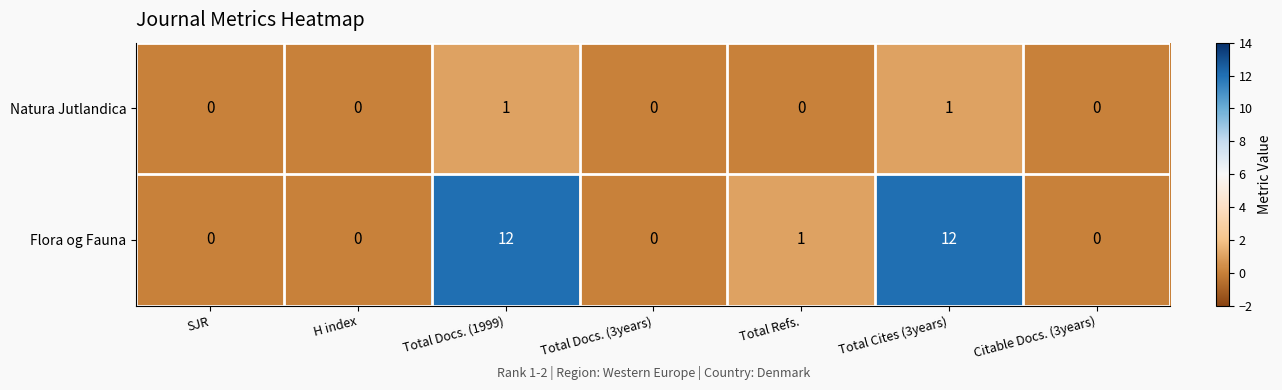

True or false: Flora og Fauna has a value of 1 at Total Refs..

True